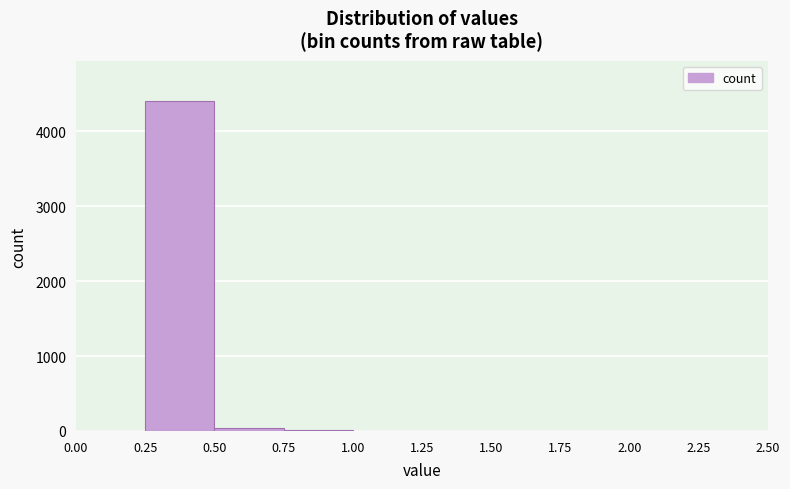

Reading left to right, transcribe this chart: for each bar, give the range it covers on the x-axis and its height. The values are not printed on the chart, so give them approximately, as read against the axis.

0.00 to 0.25: 0
0.25 to 0.50: 4400
0.50 to 0.75: under 100
0.75 to 1.00: under 100
1.00 to 1.25: under 100
1.25 to 1.50: under 100
1.50 to 1.75: 0
1.75 to 2.00: 0
2.00 to 2.25: 0
2.25 to 2.50: 0